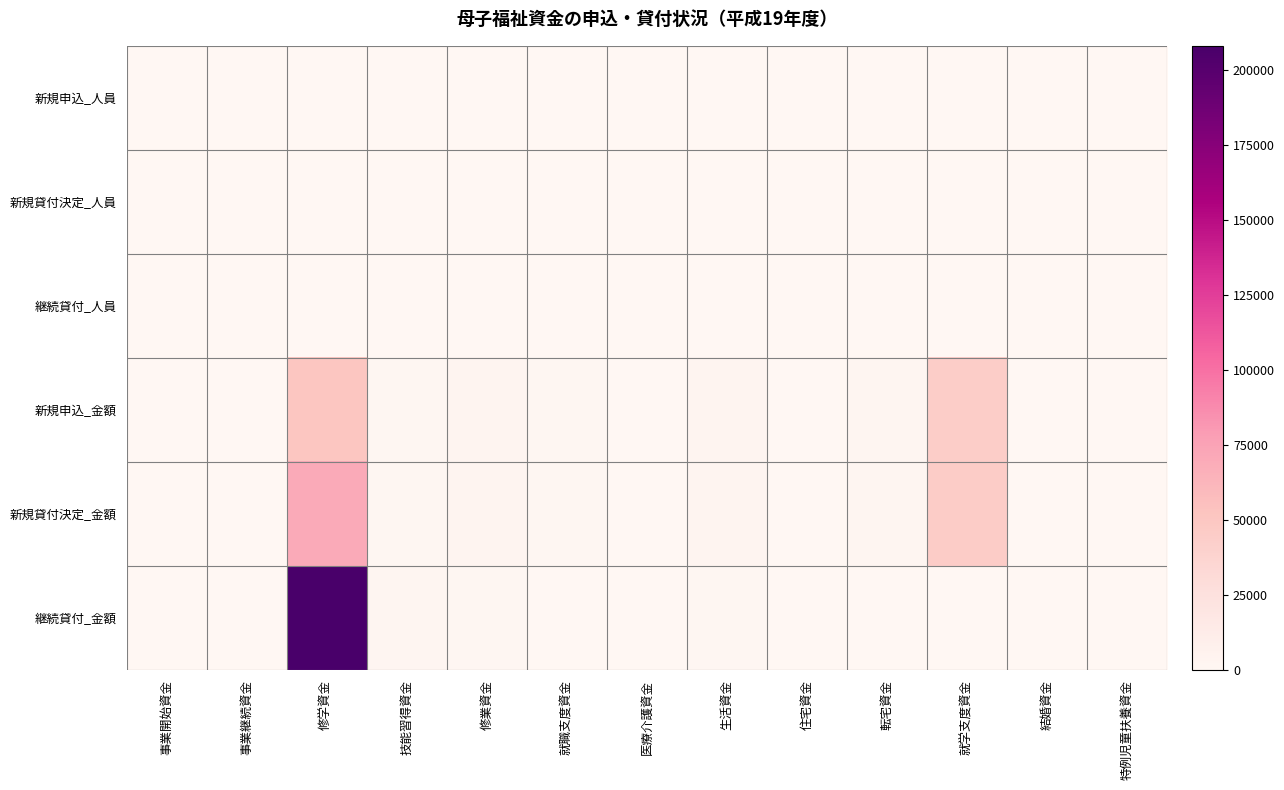

Which series has the widest spread of values?

継続貸付_金額